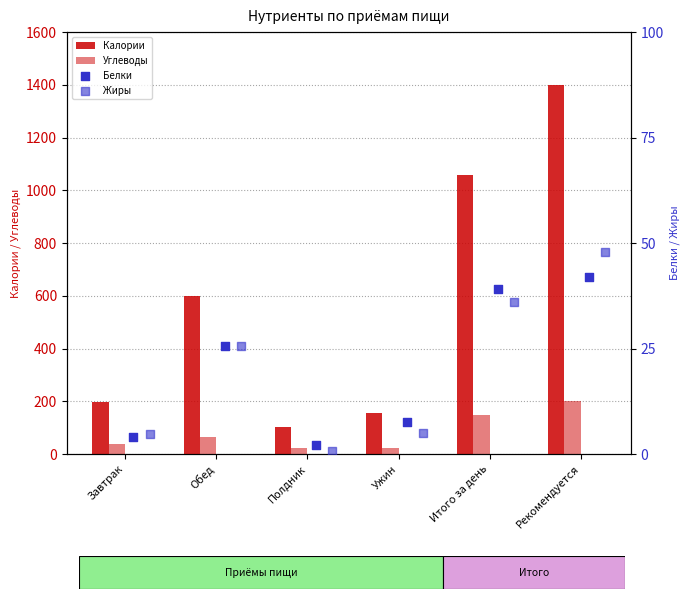

At how many categories does at least one series exceed 625?

2